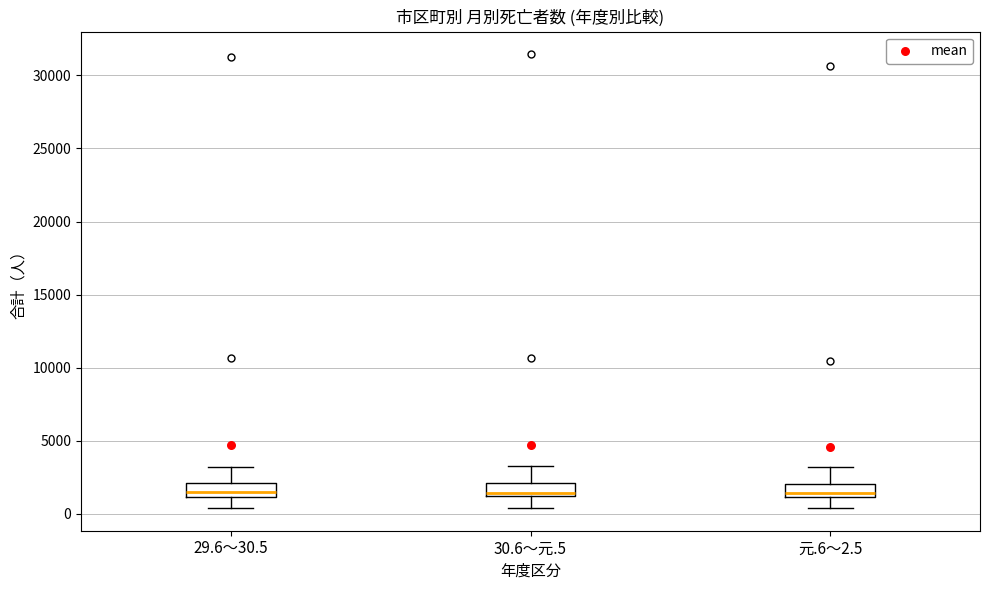

Where does the upper whisker of the box for 30.6～元.5 end on the y-axis? The values are not printed on the chart, so give them approximately, as read against the axis.

3500